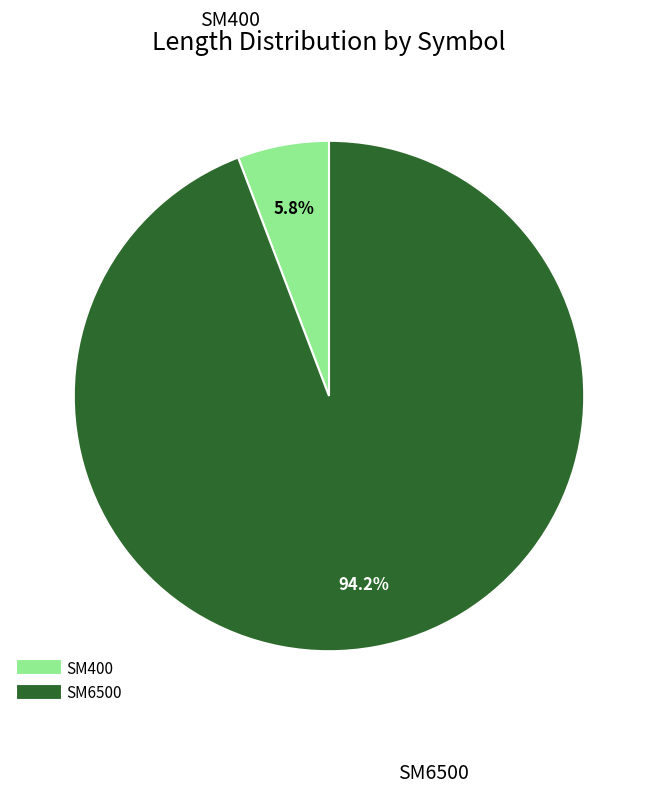

Do SM6500 and SM400 together represent more than half of the pie?

Yes